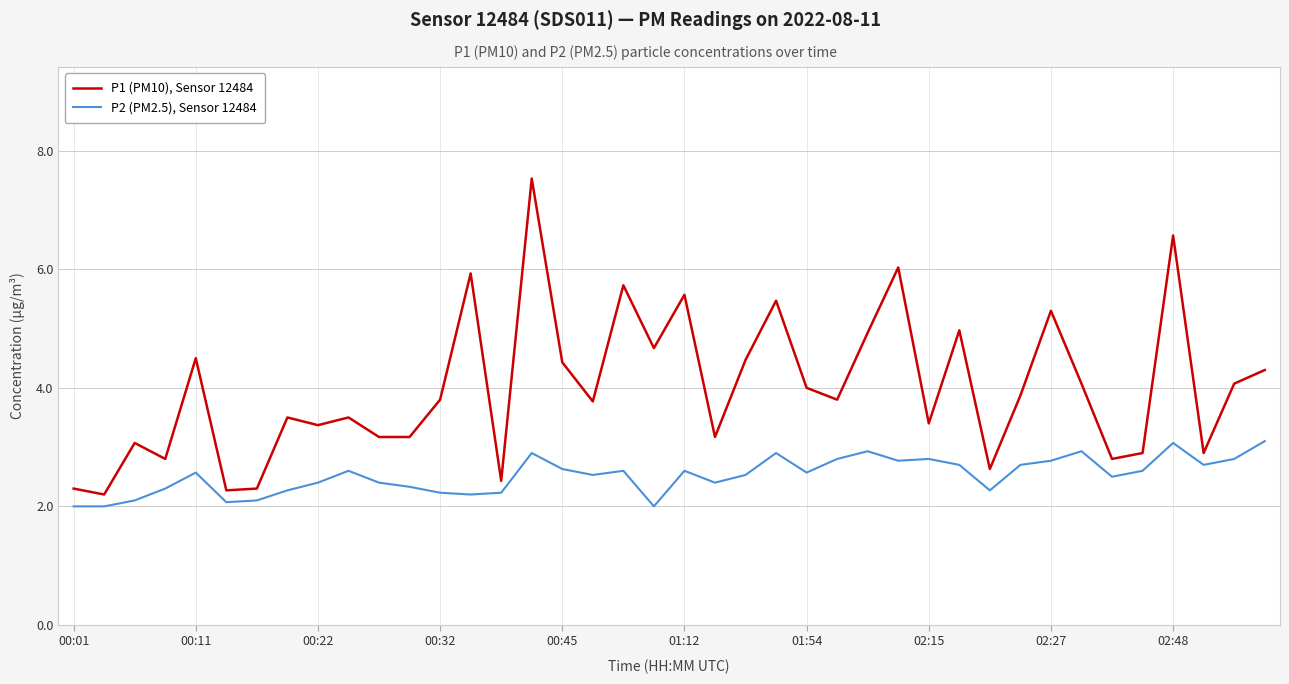

True or false: P1 (PM10), Sensor 12484 and P2 (PM2.5), Sensor 12484 cross at least once.

False